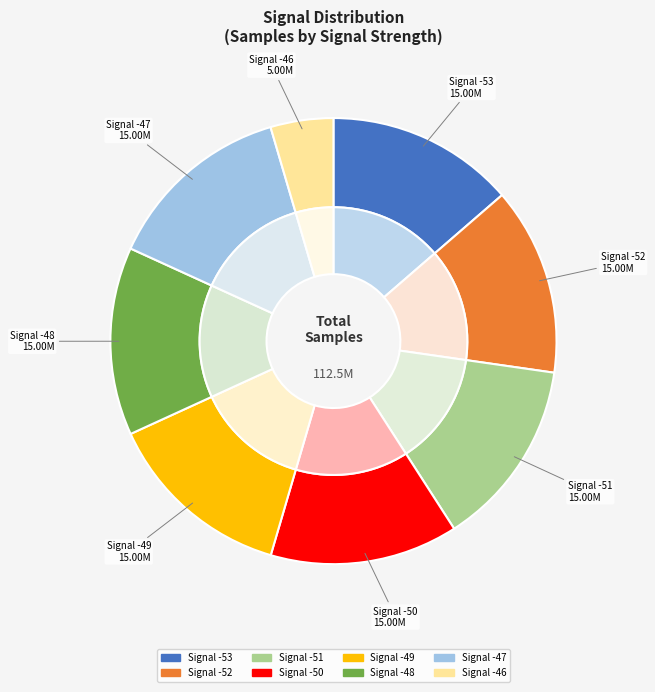

The -48 slice represents 13% of the pie. True or false?

True